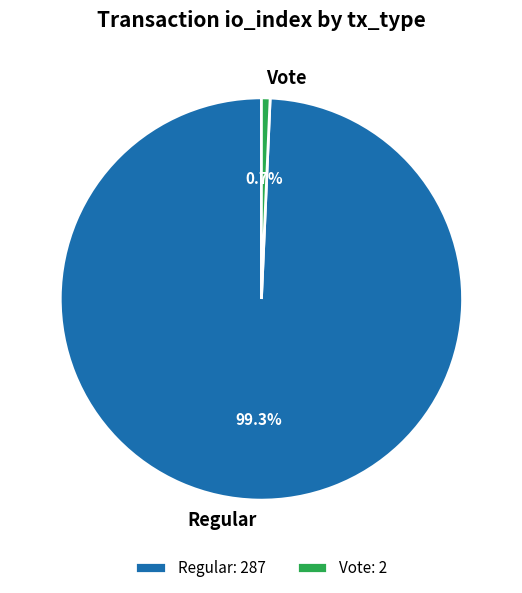

True or false: Vote accounts for 1% of the total.

True